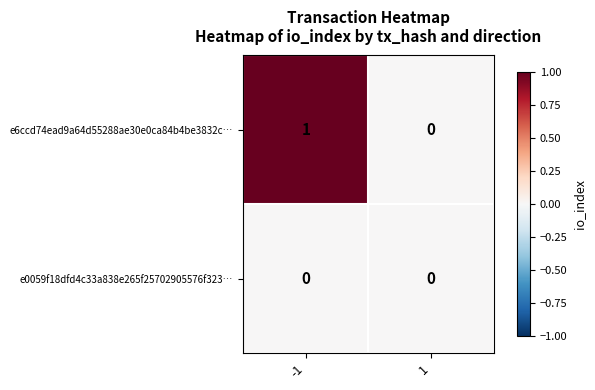

Which series has the widest spread of values?

e6ccd74ead9a64d55288ae30e0ca84b4be3832c…